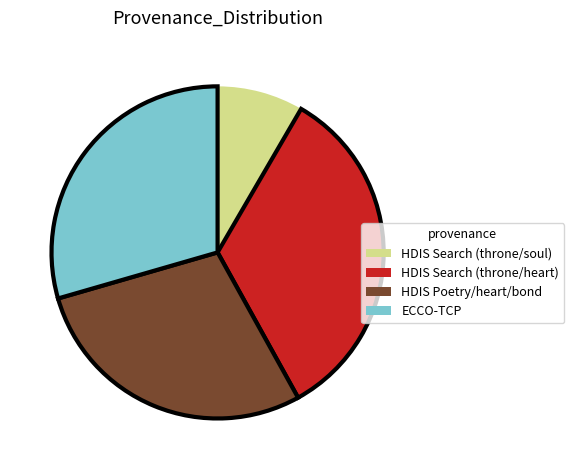

Is there any slice that represents more than half of the pie?

No